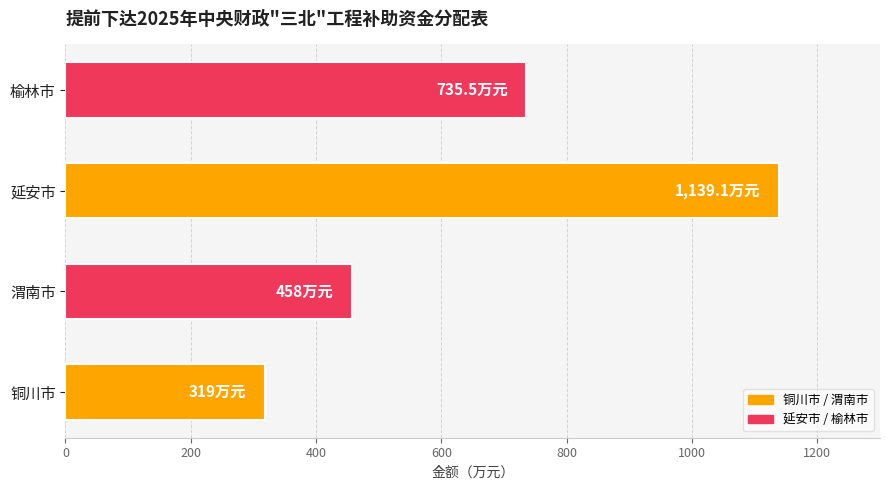

True or false: the data shows 636.0 at 渭南市.

False